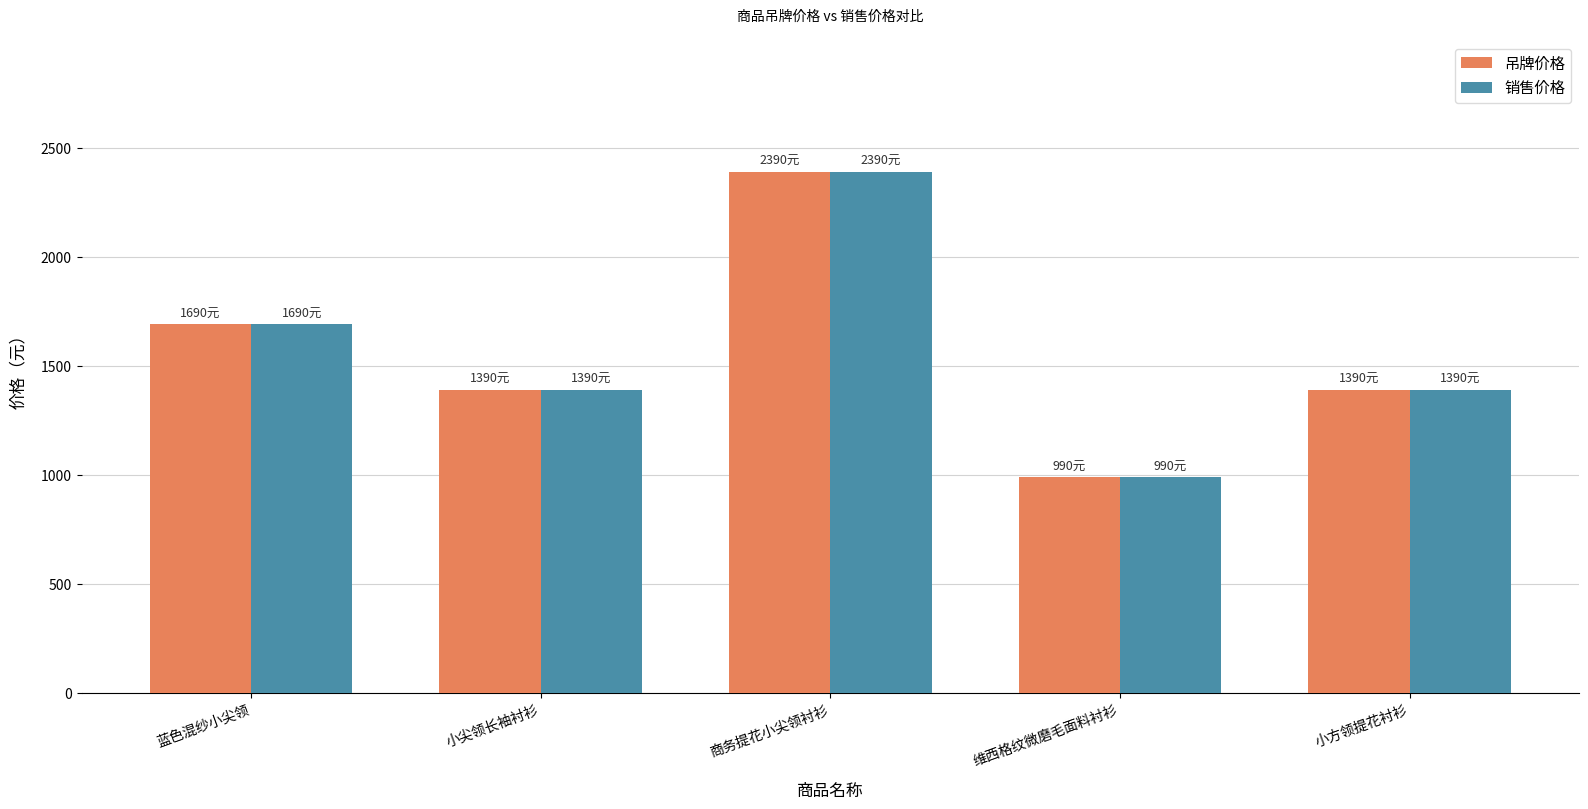

What is the maximum value shown in the chart?

2390